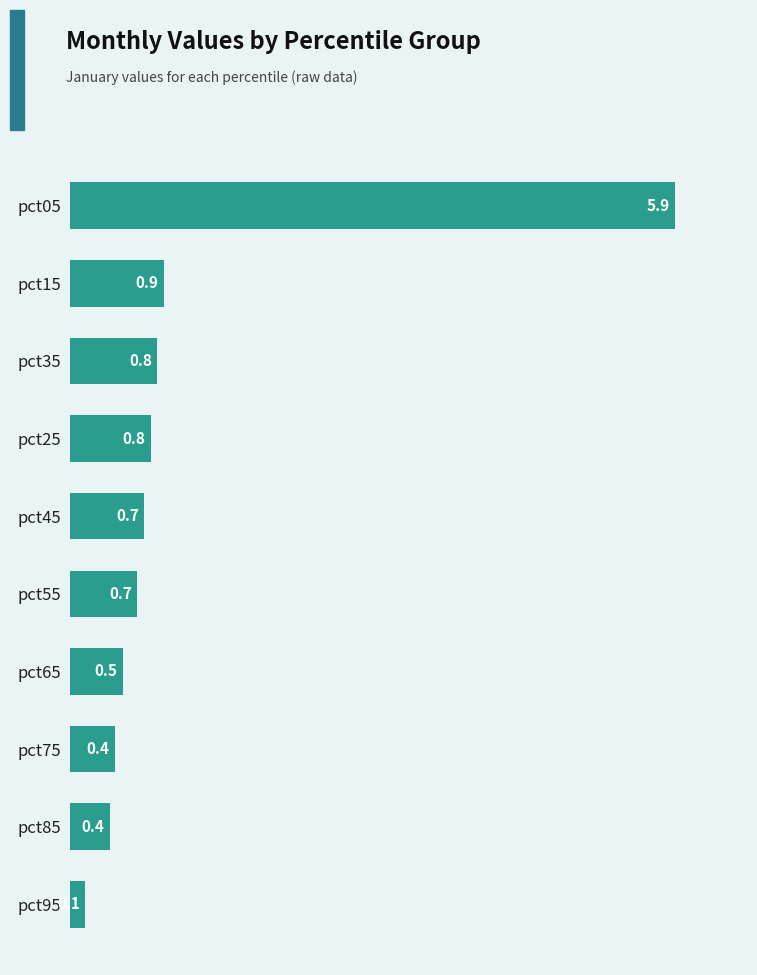

What is the change in value from pct25 to pct85?

-0.4